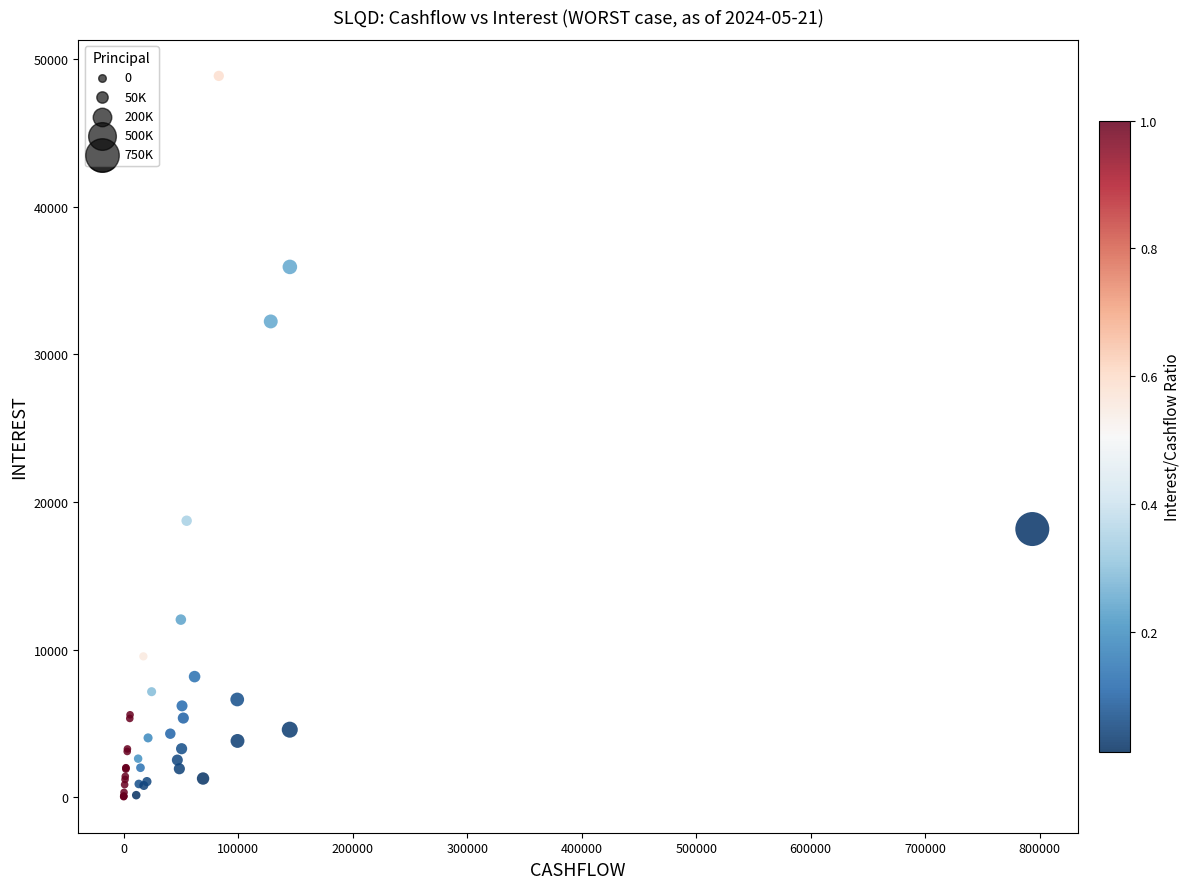

What Y value in the scatter plot is closest to 24454?

18730.8